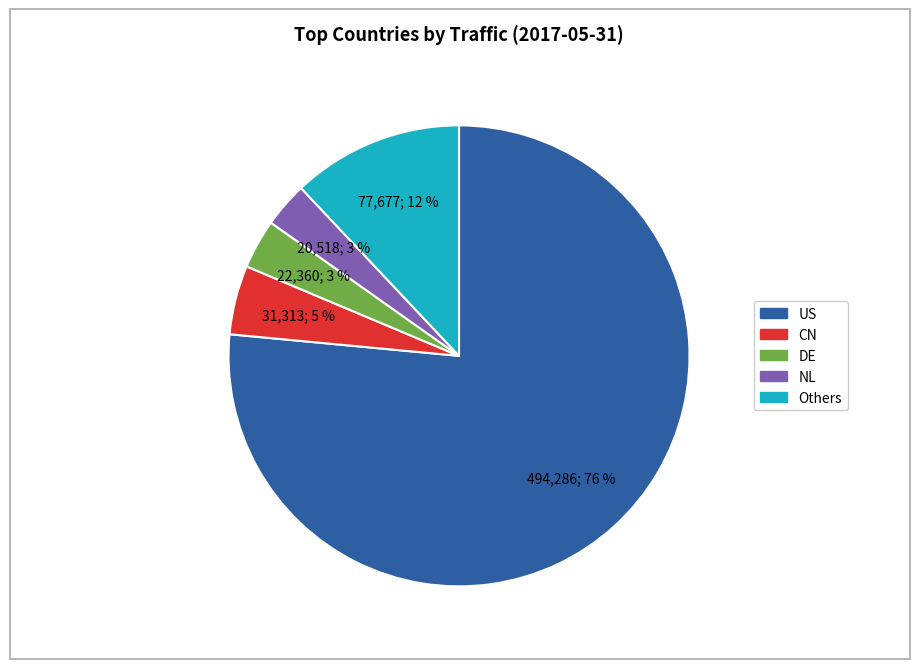

How many segments does this pie chart have?

5